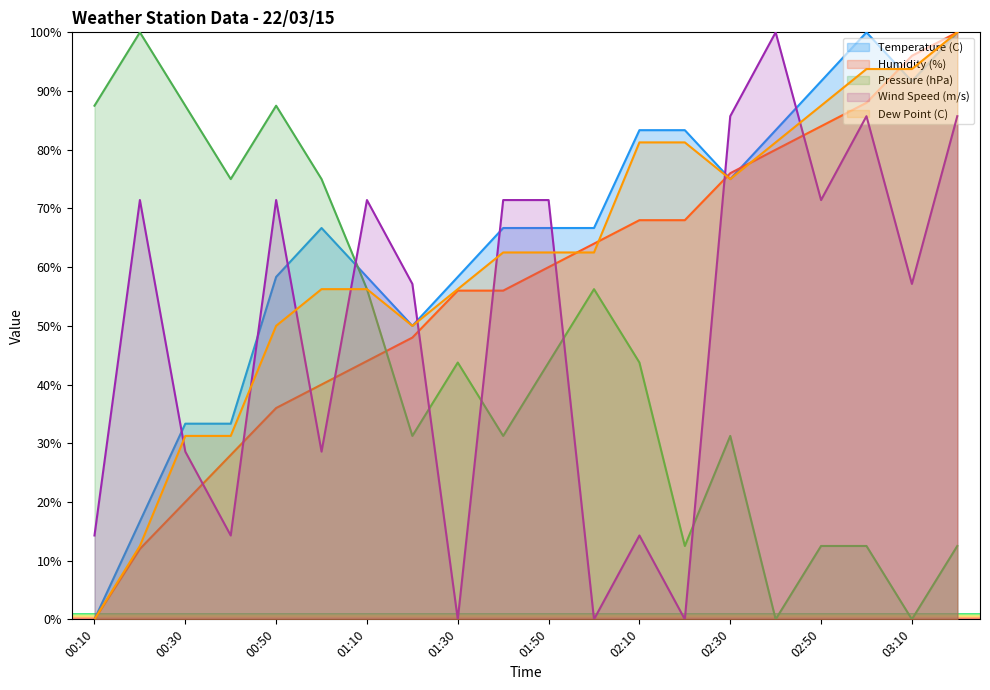

Does the chart have visible grid lines?

No